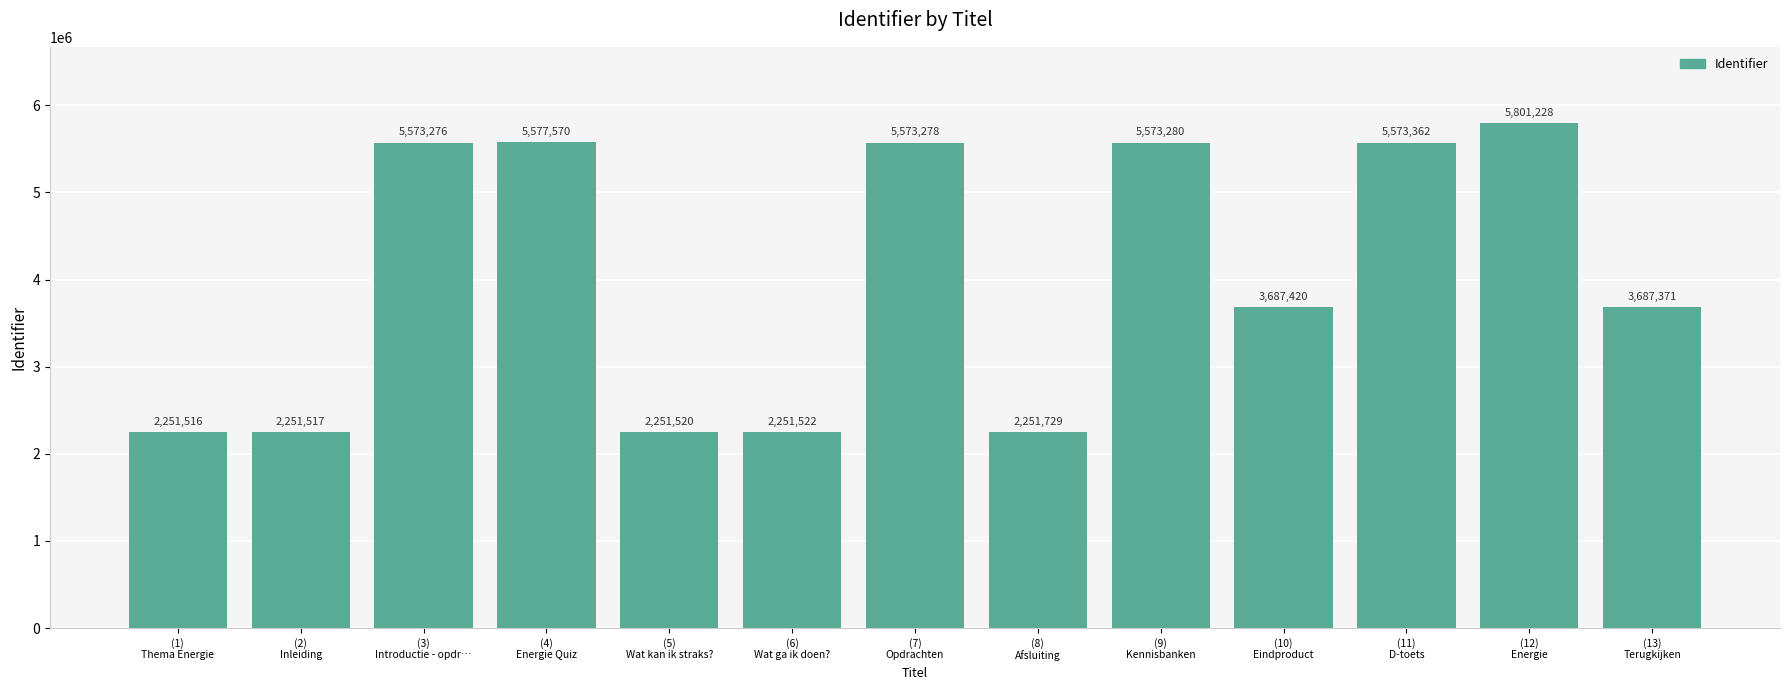

How many values are below 3687420?

6